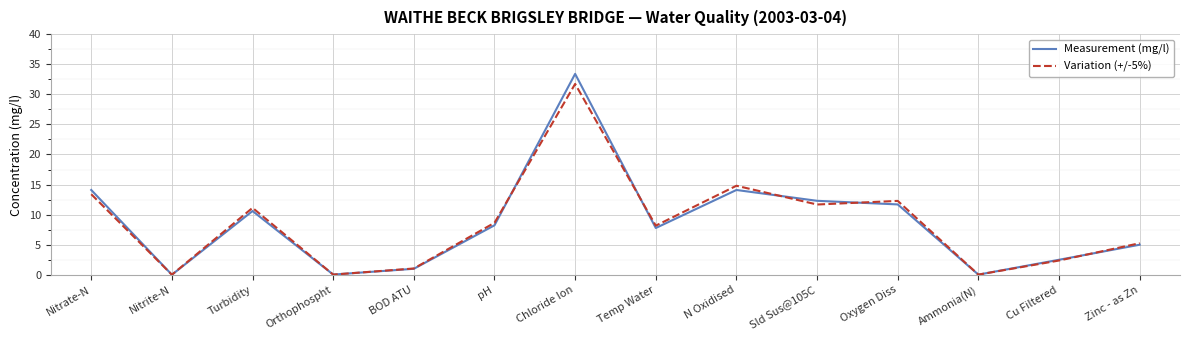

What is the total value across all series at Nitrate-N?

27.5